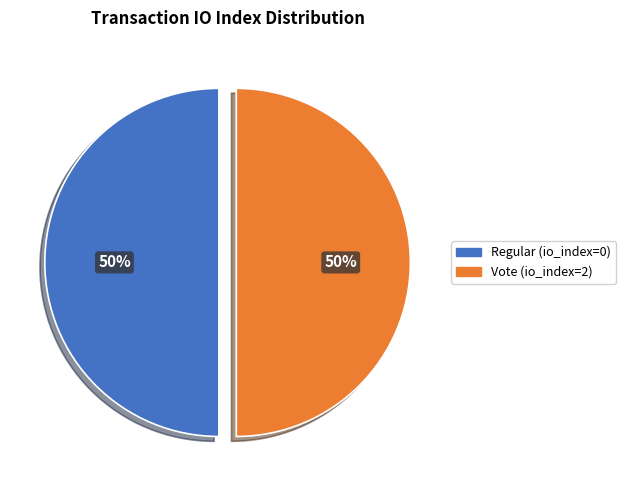

To the nearest percent, what is the difference between the Vote (io_index=2) and Regular (io_index=0) slice percentages?

0%